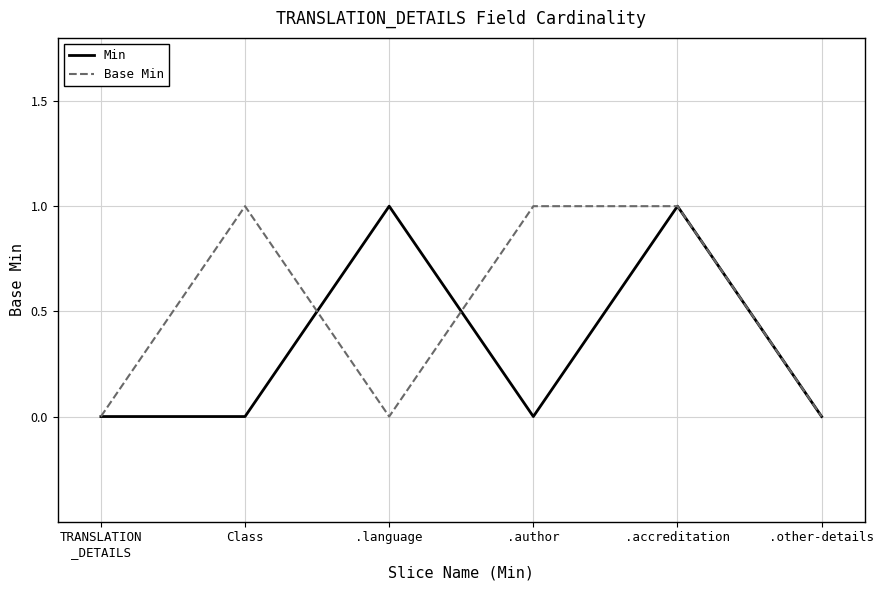

How many Base Min values are between 0 and 1?

6